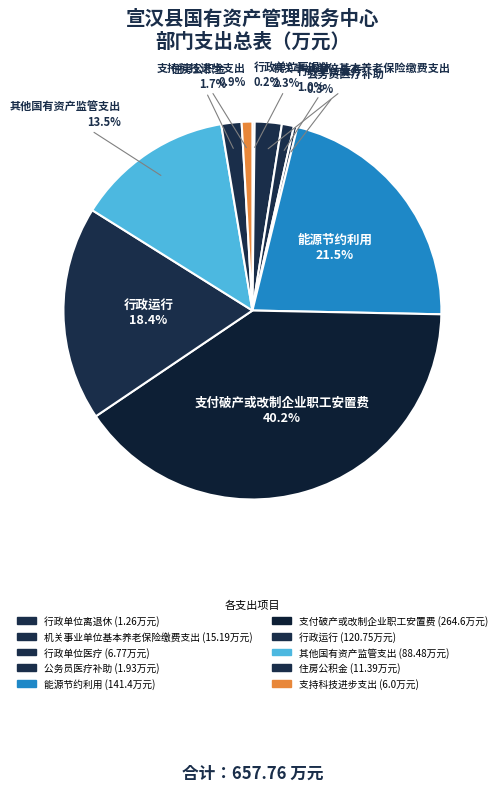

Which category has the smallest portion of the pie?

行政单位离退休